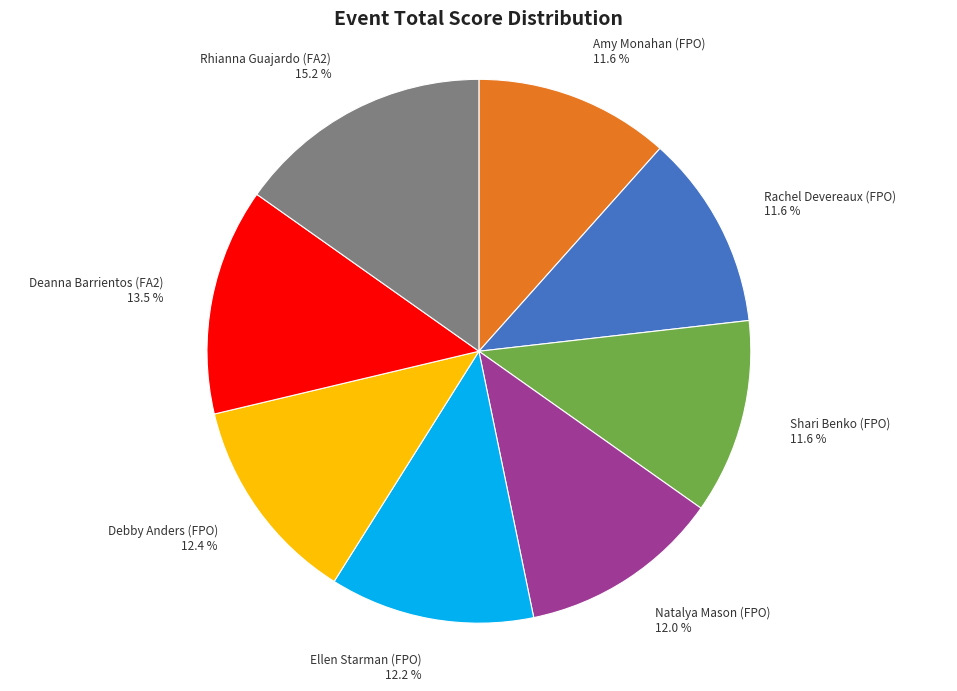

To the nearest percent, what is the average slice percentage?

12%